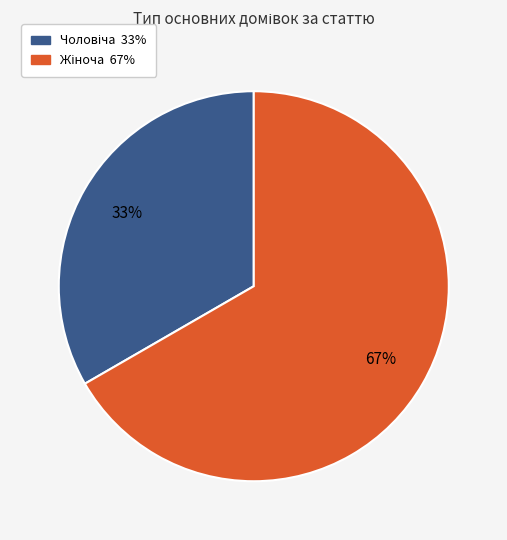

To the nearest percent, what is the average slice percentage?

50%